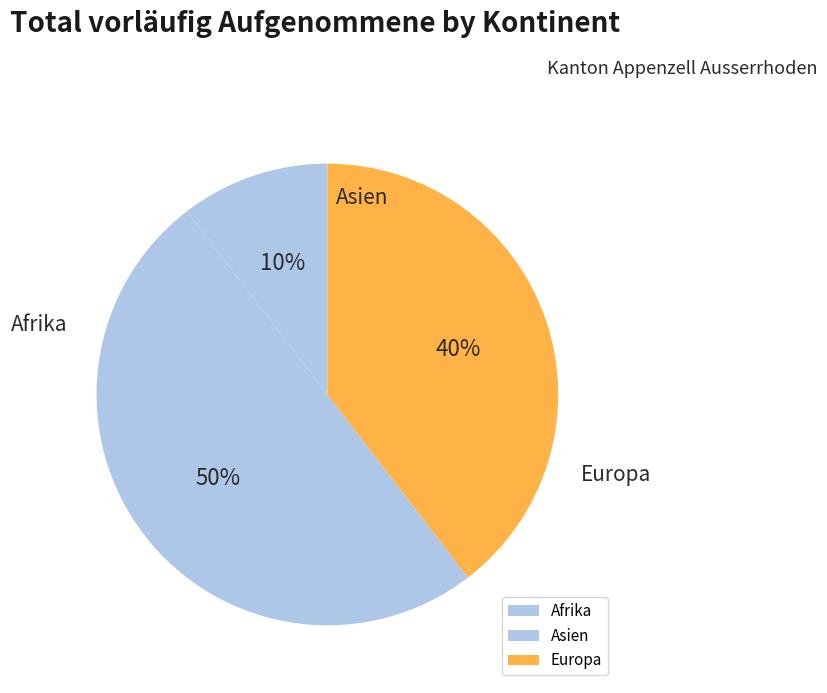

Does any single category account for the majority?

No